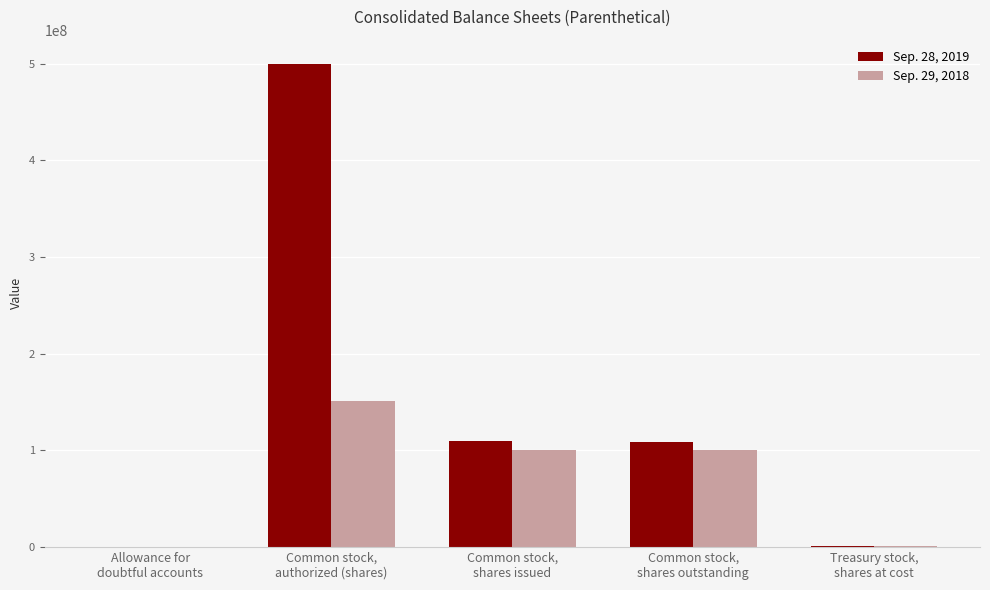

What is the maximum value shown in the chart?

500000000